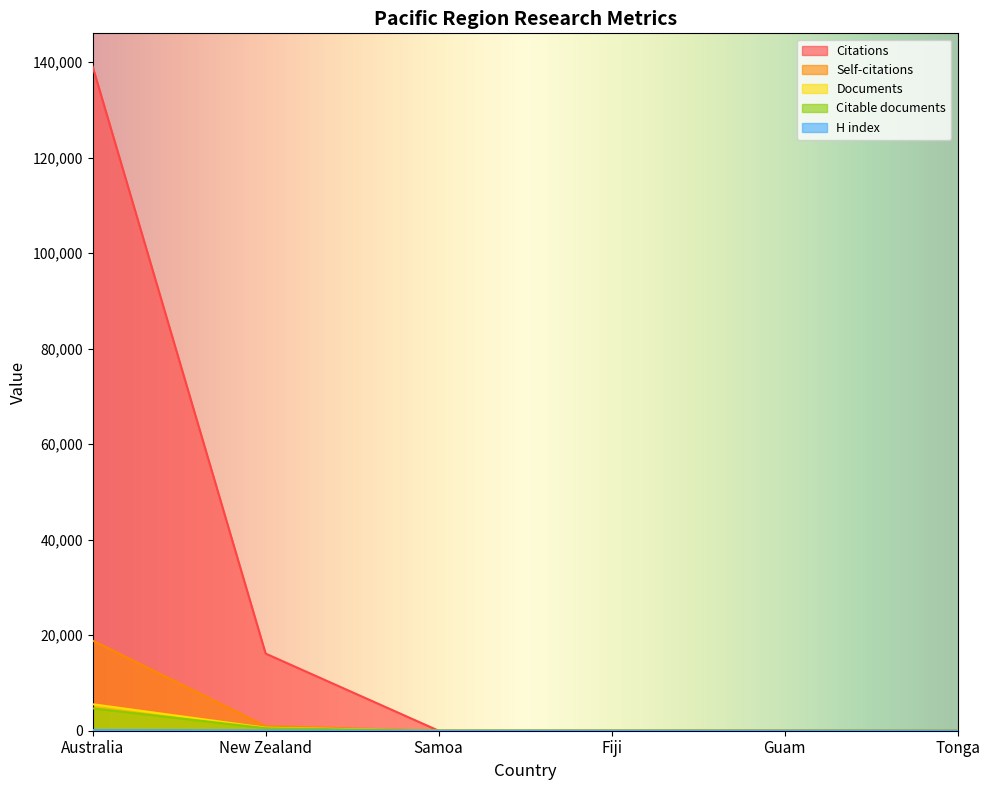

Is it true that Citable documents equals 529 at New Zealand?

True